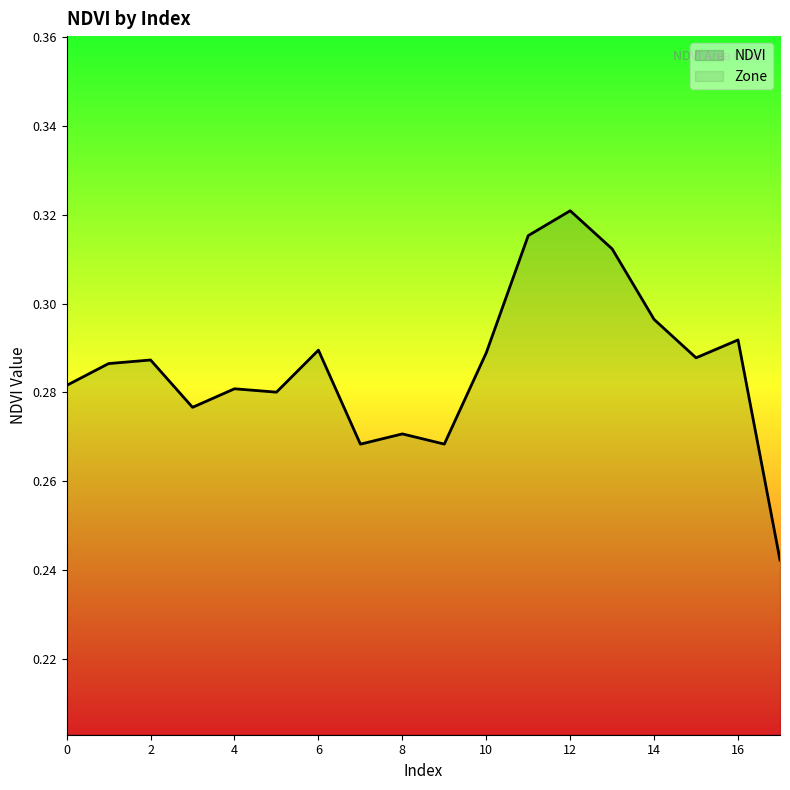

What are all the series names shown in the legend?

NDVI, Zone